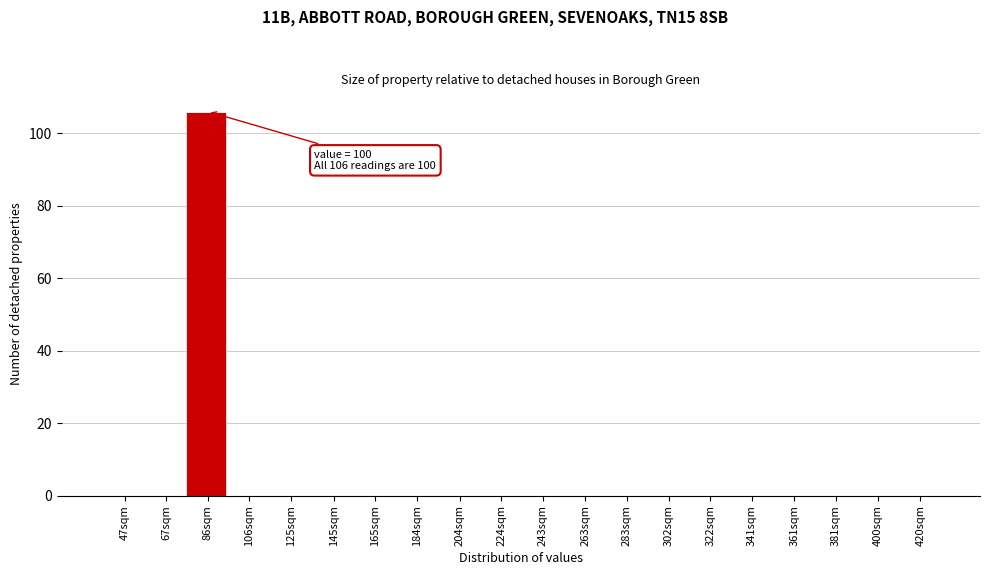

Reading left to right, extract all data points from this chart.

47sqm=0	67sqm=0	86sqm=106	106sqm=0	125sqm=0	145sqm=0	165sqm=0	184sqm=0	204sqm=0	224sqm=0	243sqm=0	263sqm=0	283sqm=0	302sqm=0	322sqm=0	341sqm=0	361sqm=0	381sqm=0	400sqm=0	420sqm=0